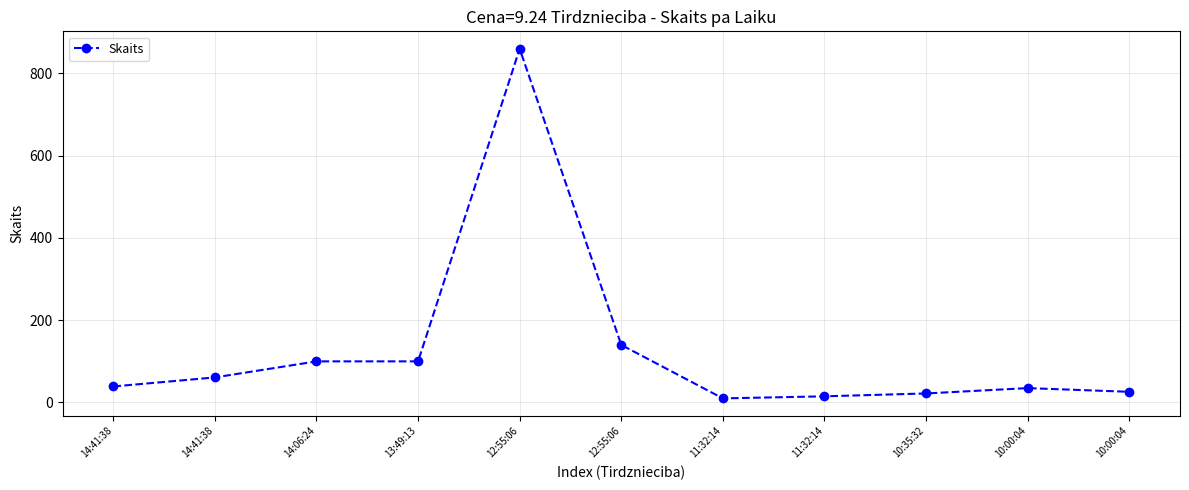

How many distinct data groups are displayed?

1